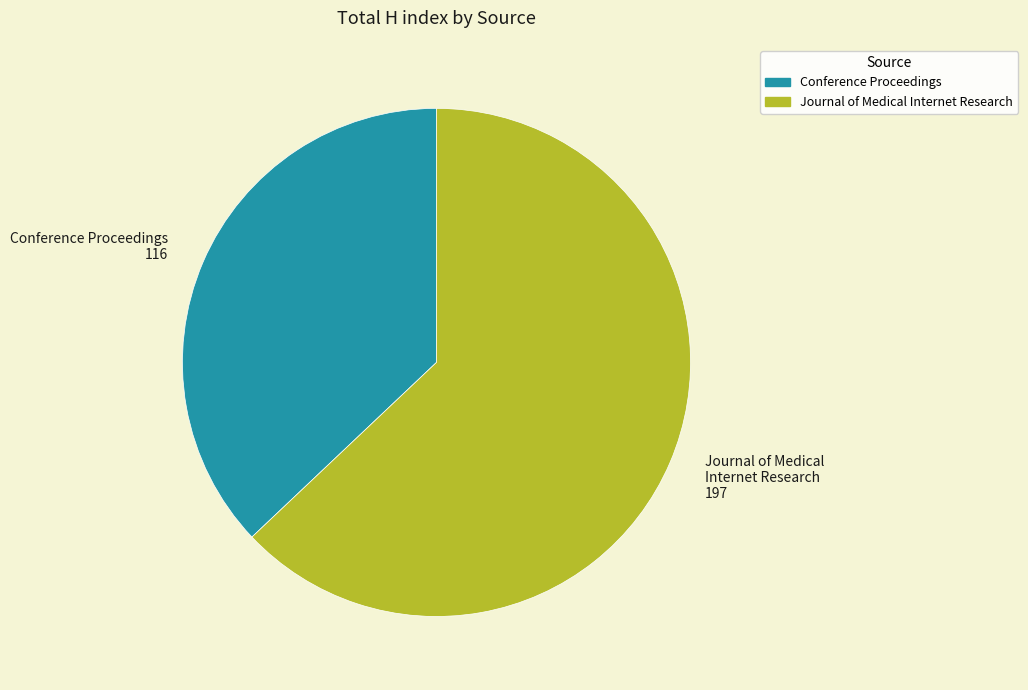

How many slices are in this pie chart?

2